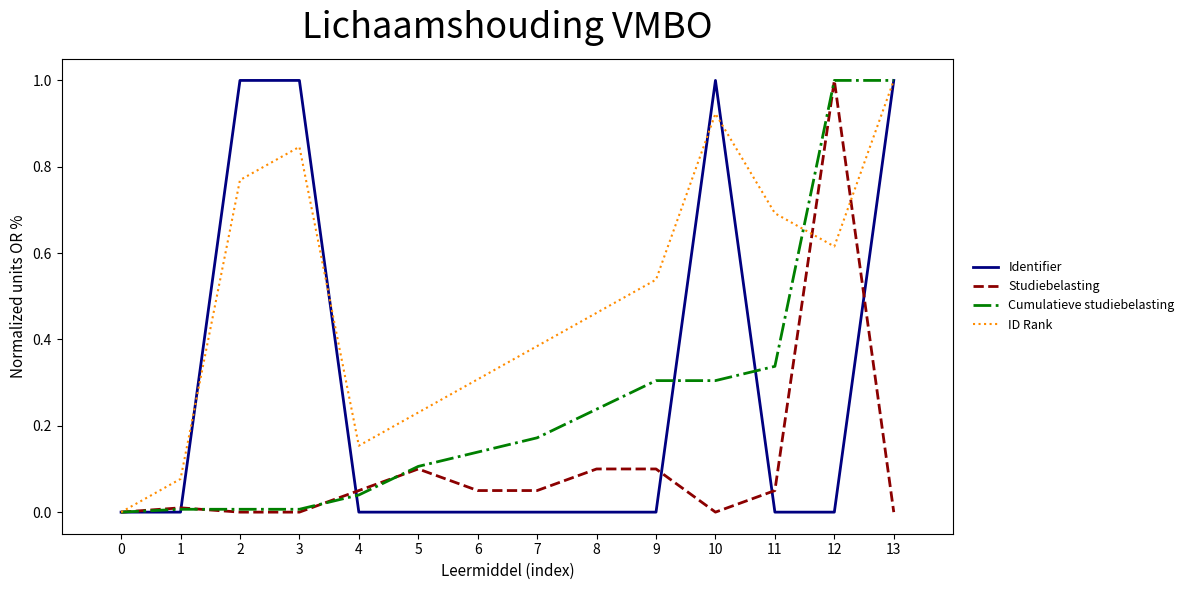

At 7, list the series in order from smallest to largest.

Identifier, Studiebelasting, Cumulatieve studiebelasting, ID Rank